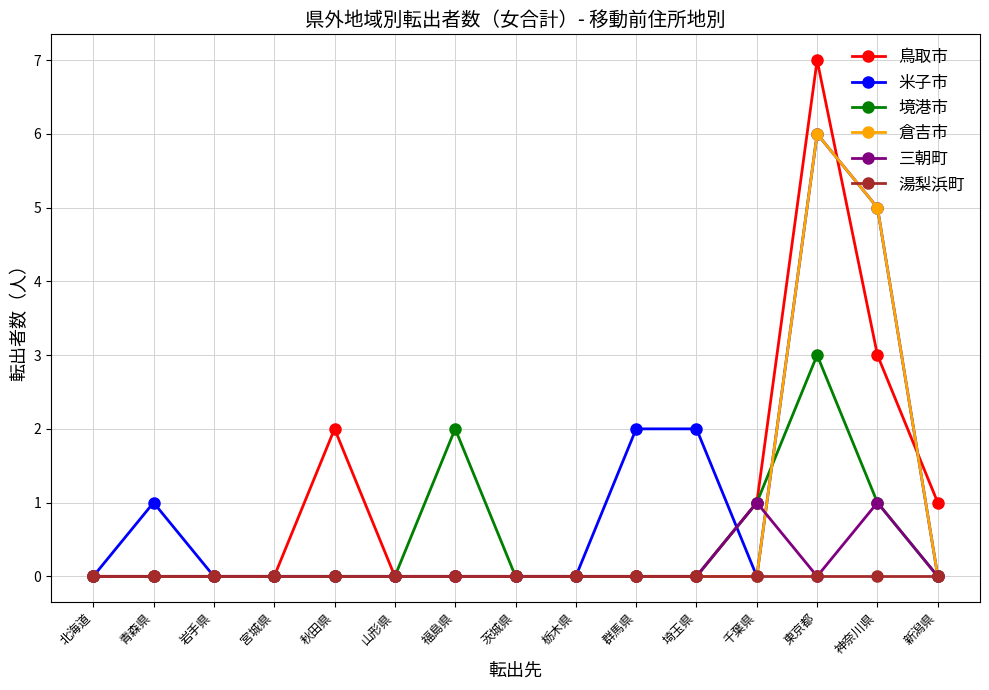

What is the label of the 6th point from the left?

山形県